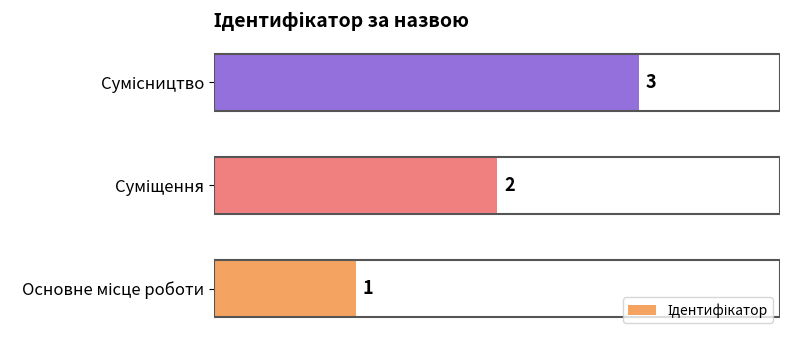

How many categories are shown in the chart?

3